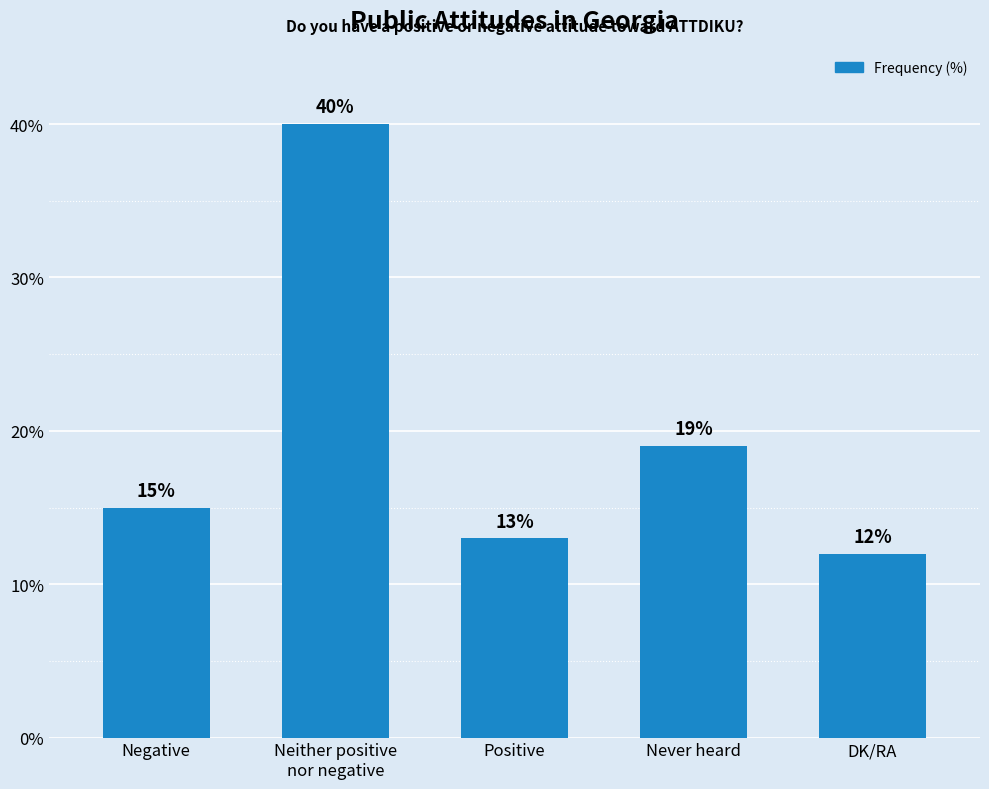

What is the smallest value displayed?

12